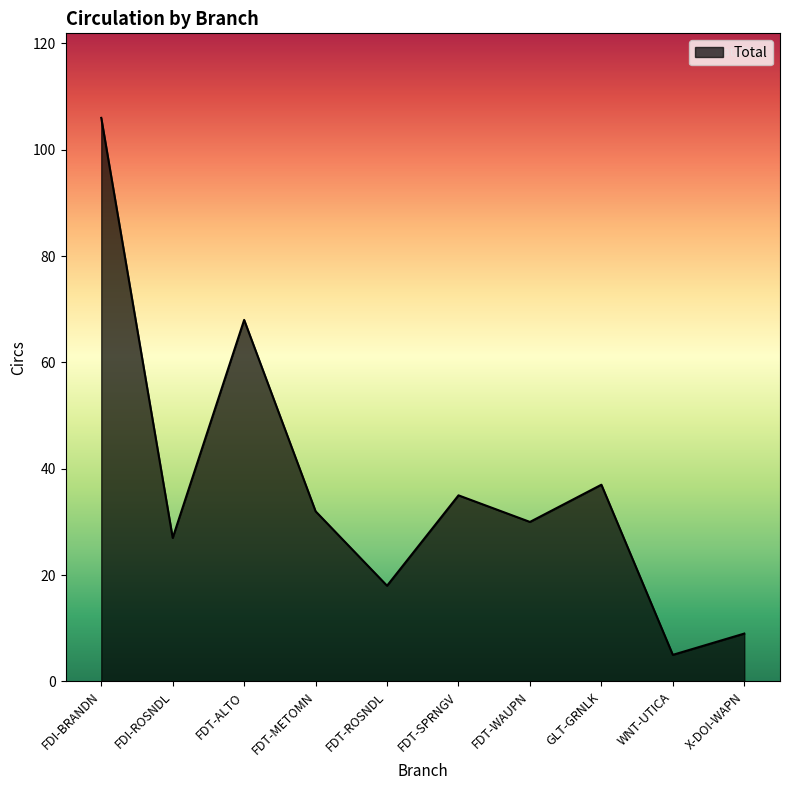

What position from the left is WNT-UTICA?

9